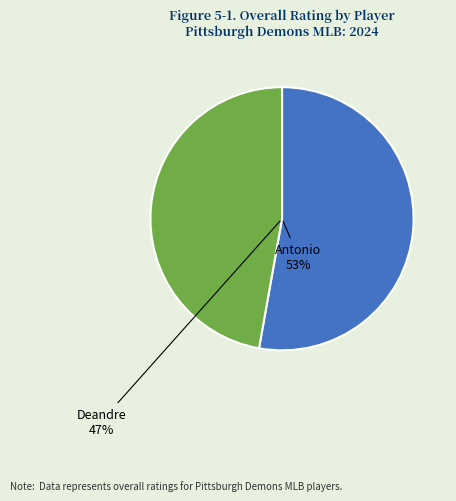

Is Antonio the majority of the pie?

Yes